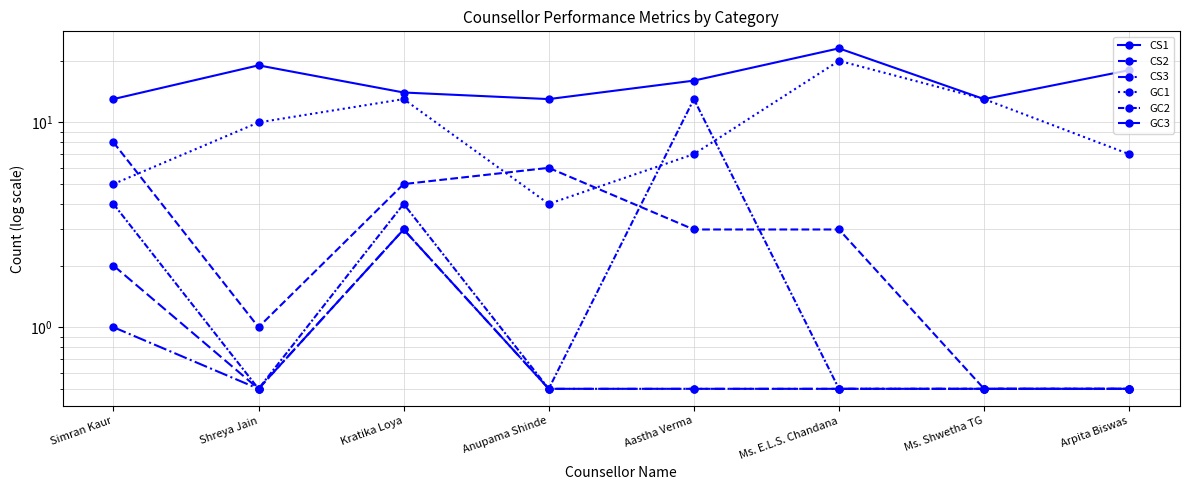

What is the difference between the CS1 values at Simran Kaur and Arpita Biswas?

5.0